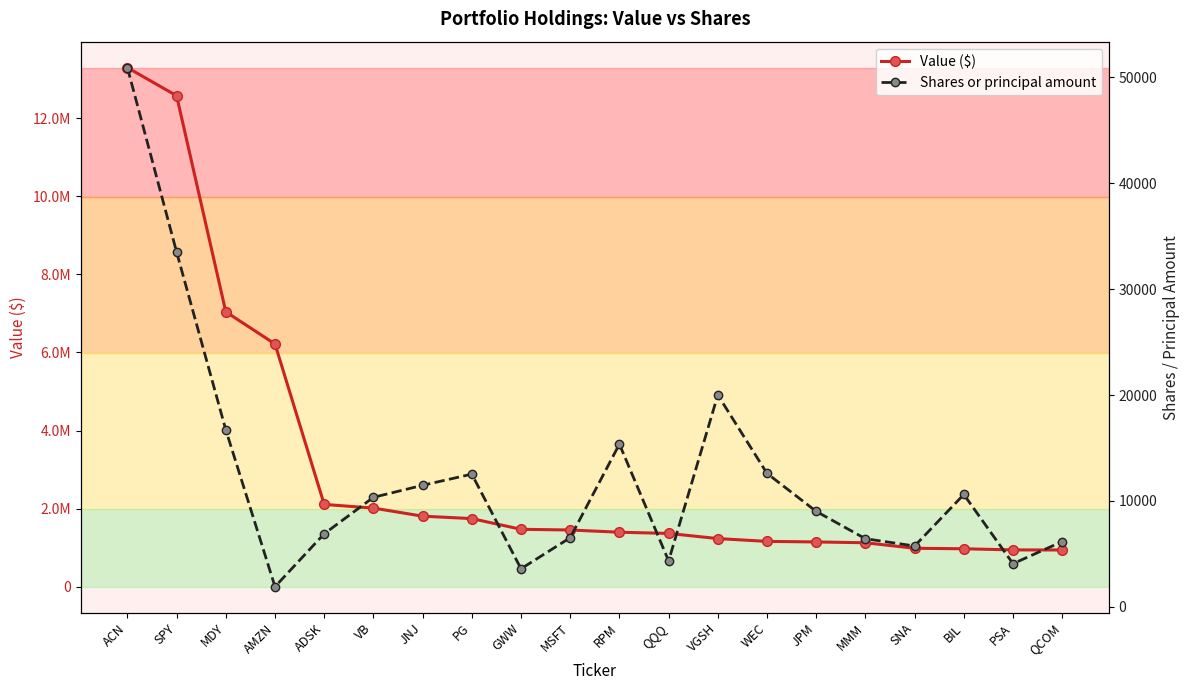

At which label does Value ($) first exceed 1452000?

ACN